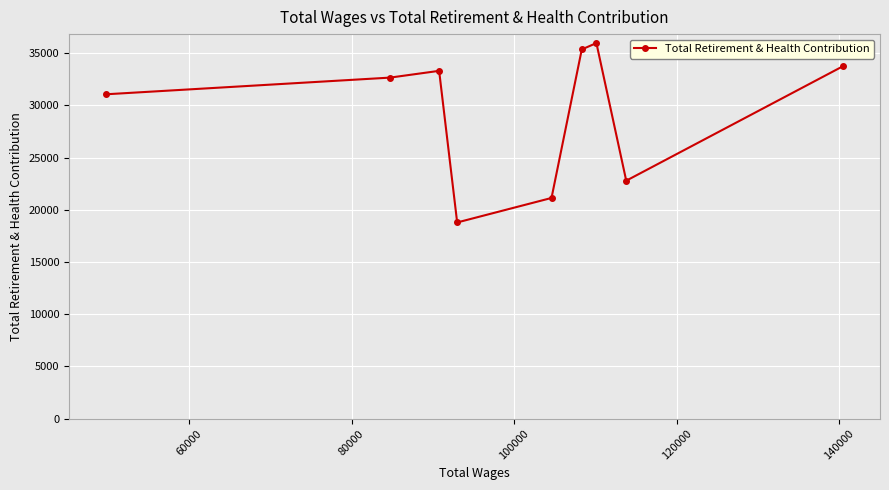

Count the number of data series in this chart.

1